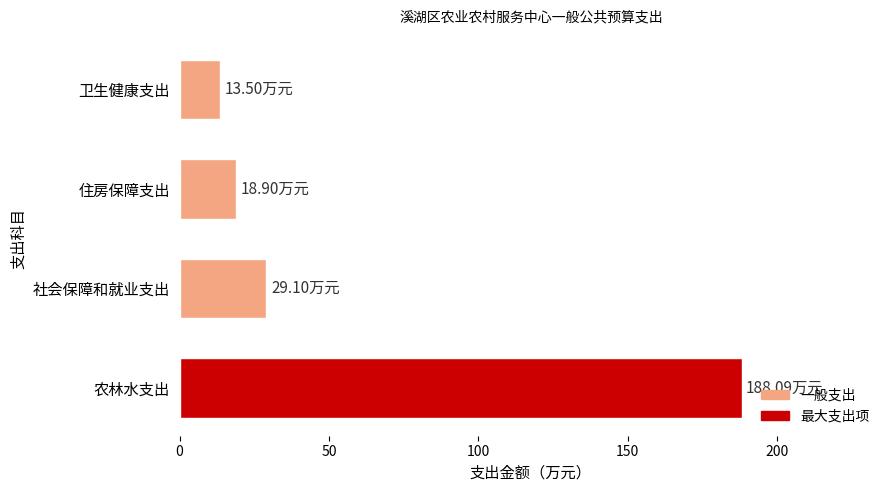

What is the difference between the values at 住房保障支出 and 社会保障和就业支出?

10.2